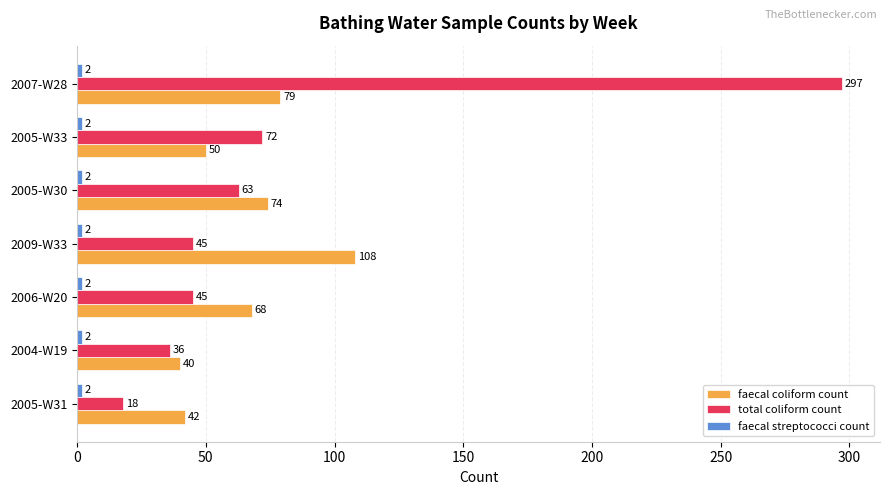

What is the difference between the highest and lowest values at 2007-W28?

295